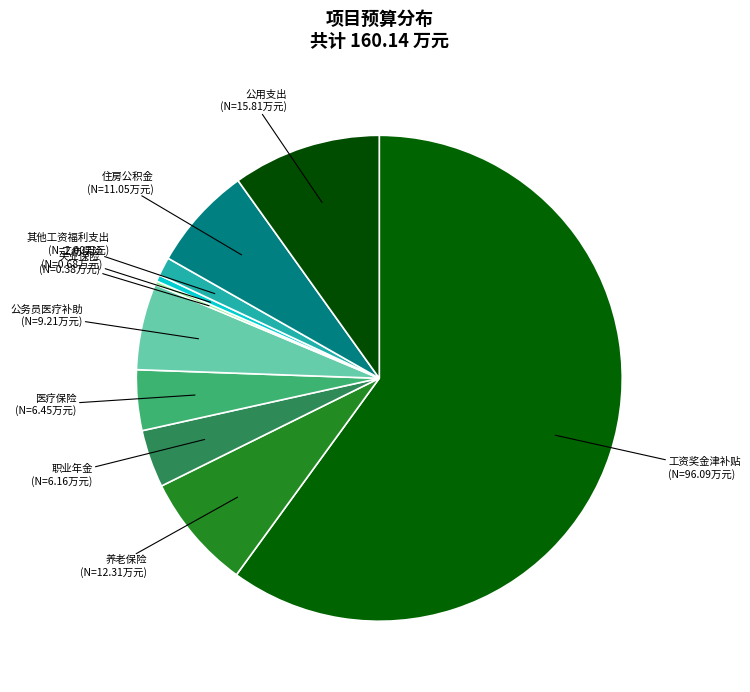

True or false: 医疗保险 accounts for 4% of the total.

True